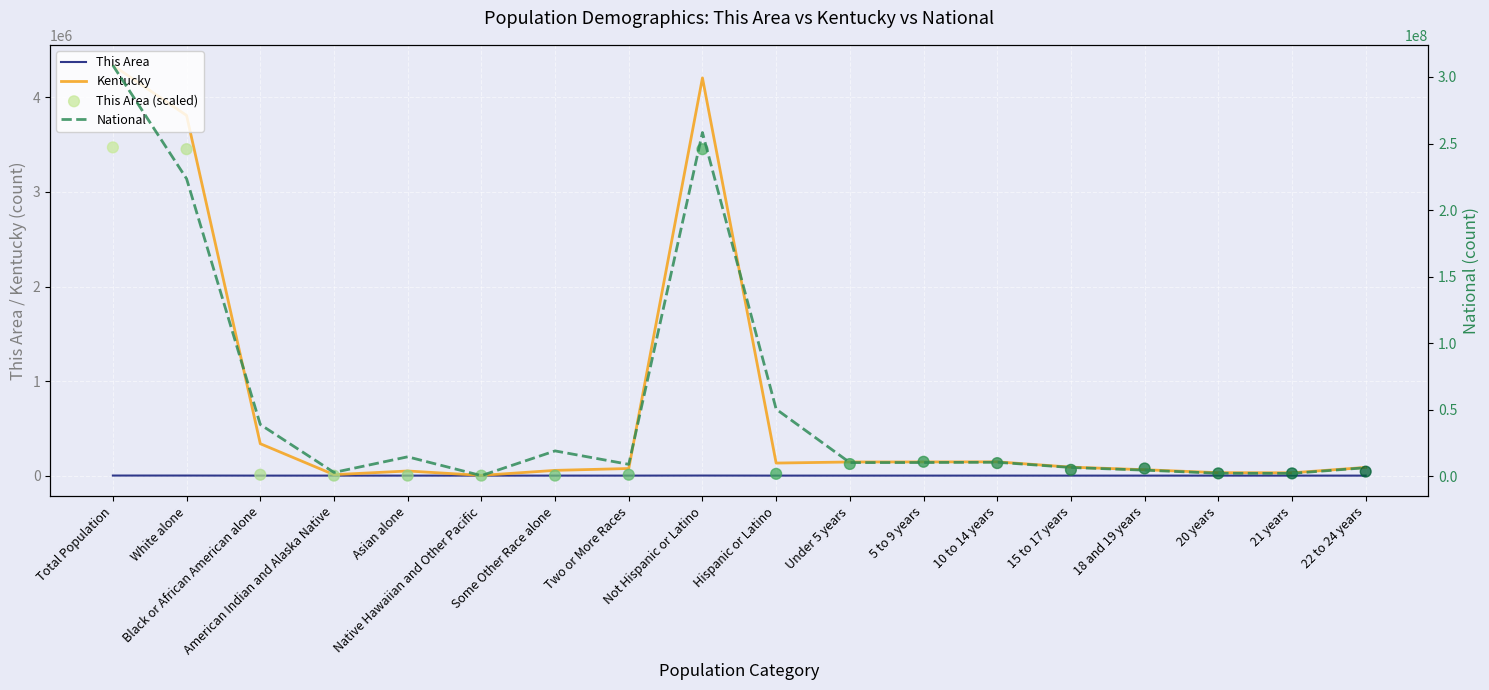

Which series contains the lowest Y value?

This Area